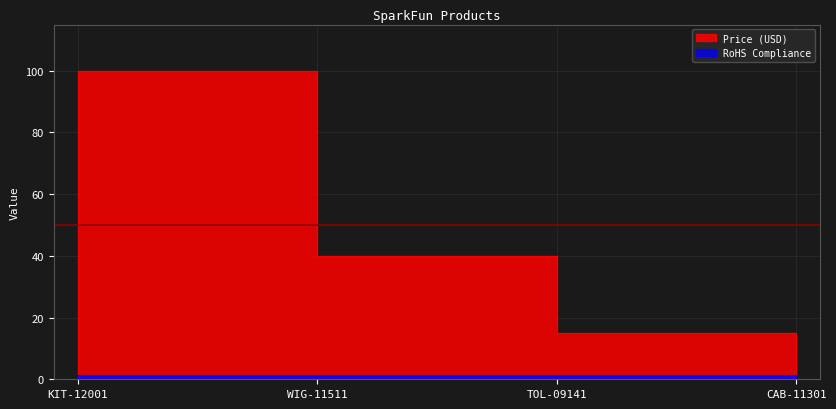

What is the sum of all values?

159.3